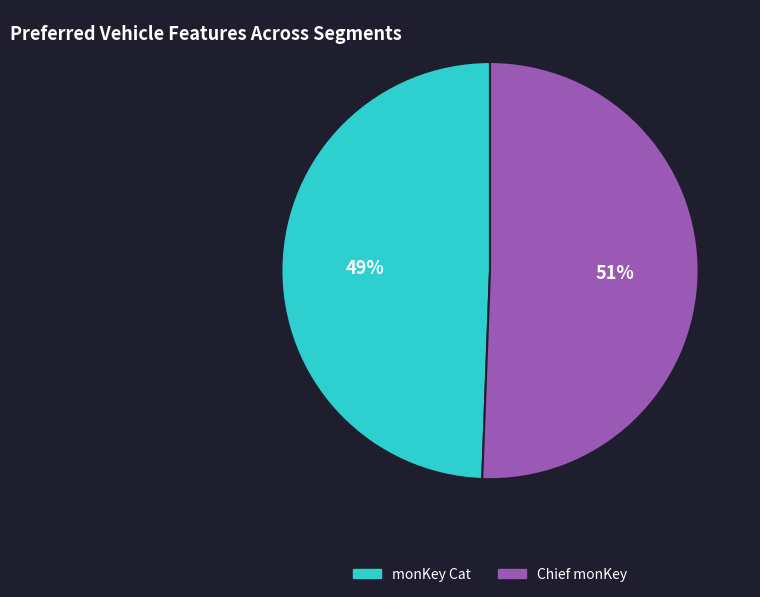

What is the majority slice?

Chief monKey